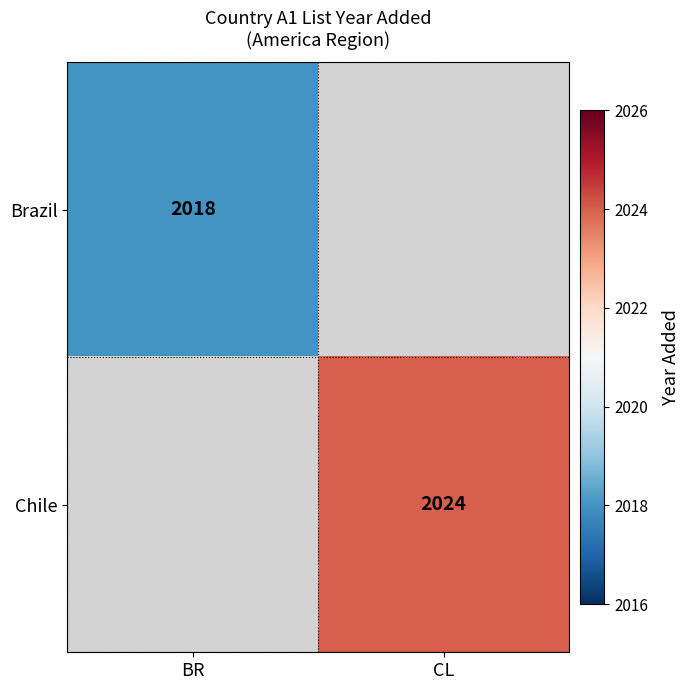

The value of Chile at CL is 982.4. True or false?

False